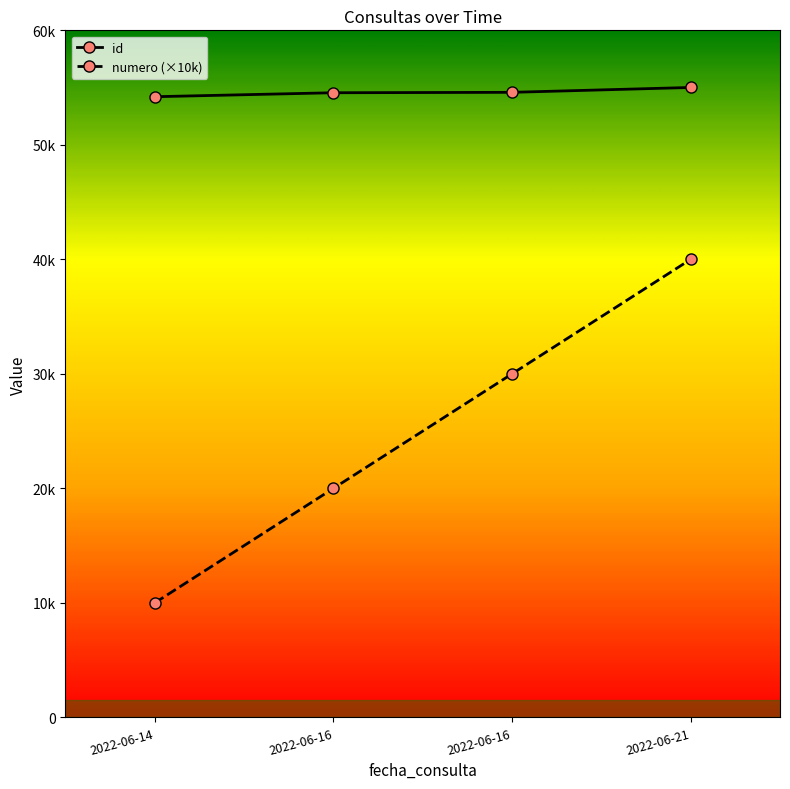

What is the difference between the maximum and minimum values in the numero (×10k) series?

30000